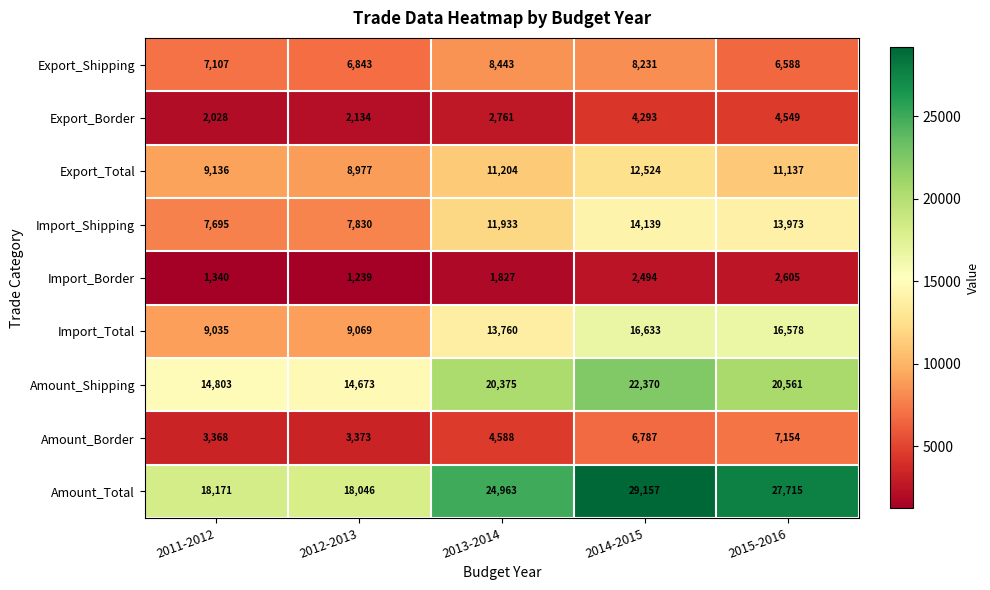

Is it true that Amount_Border equals 3368 at 2011-2012?

True